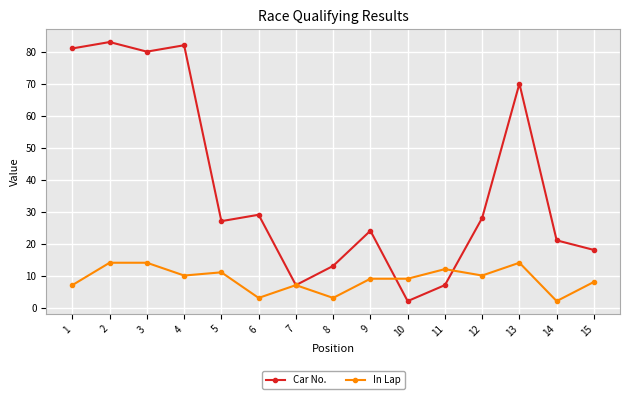

Which series has the widest spread of values?

Car No.